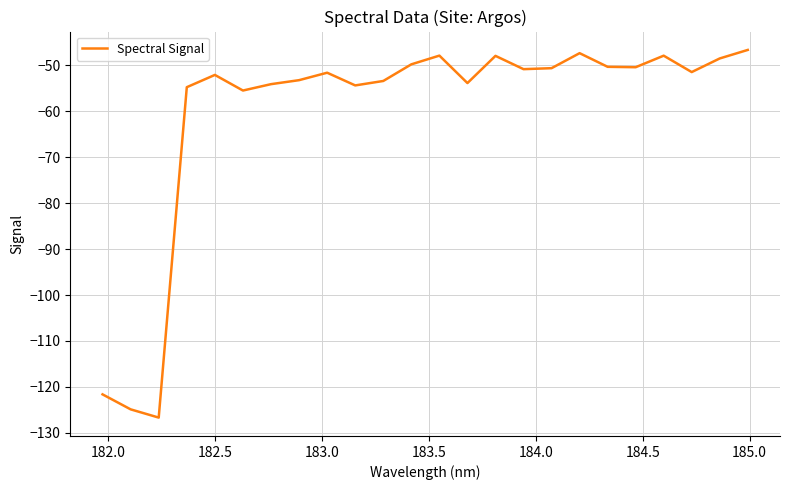

What is the greatest value displayed?

-46.7